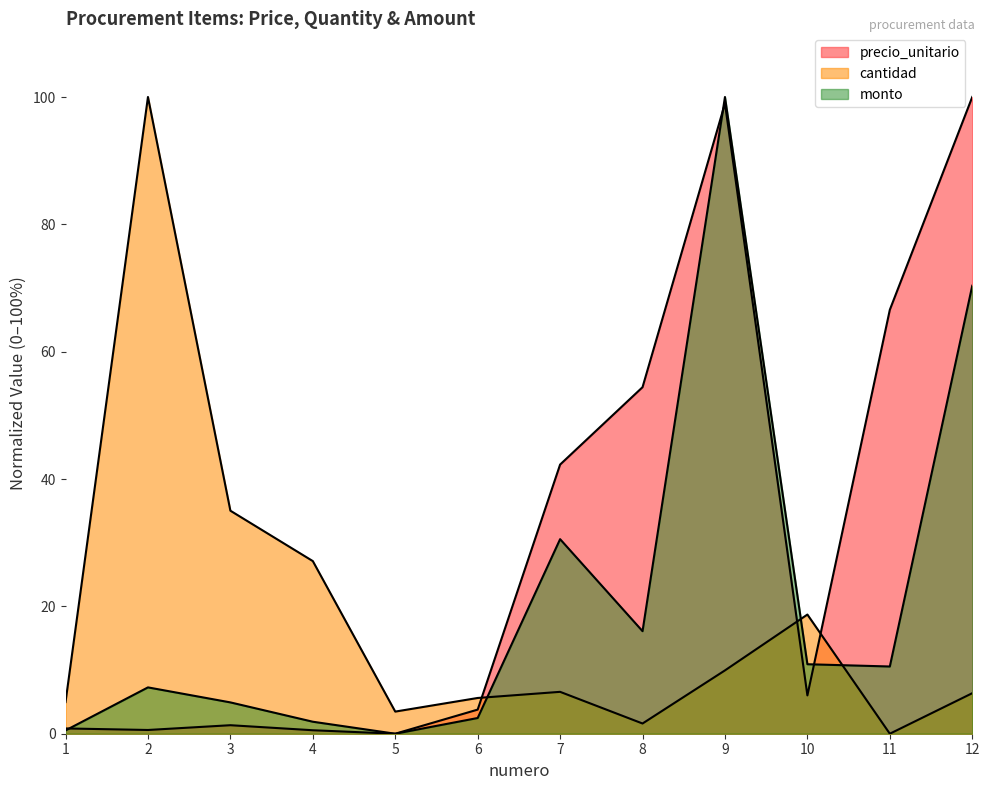

What is the value of the monto point at the 11th from the left?

10.6